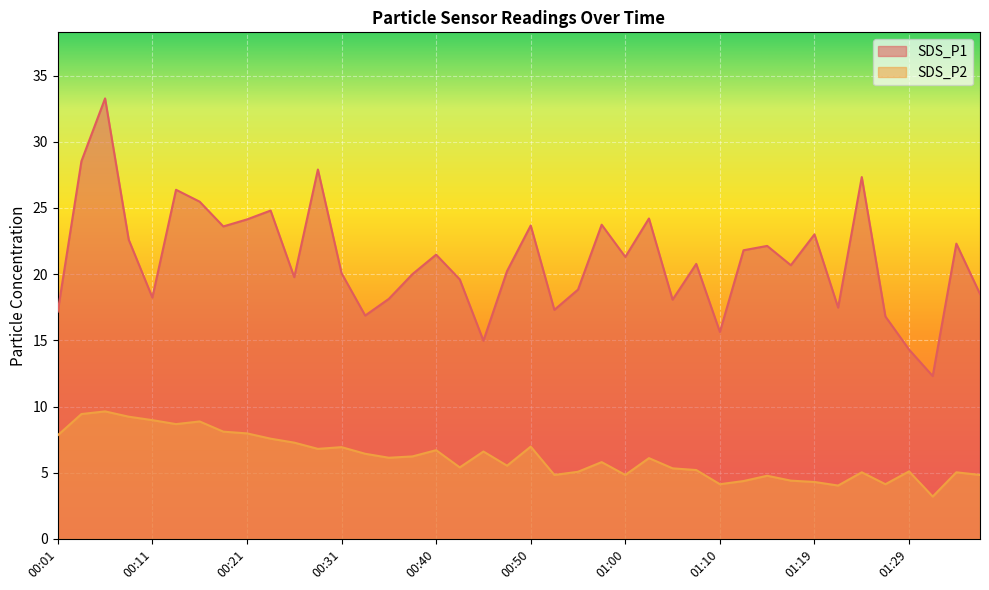

What is the total value across all series at 01:27?

20.9